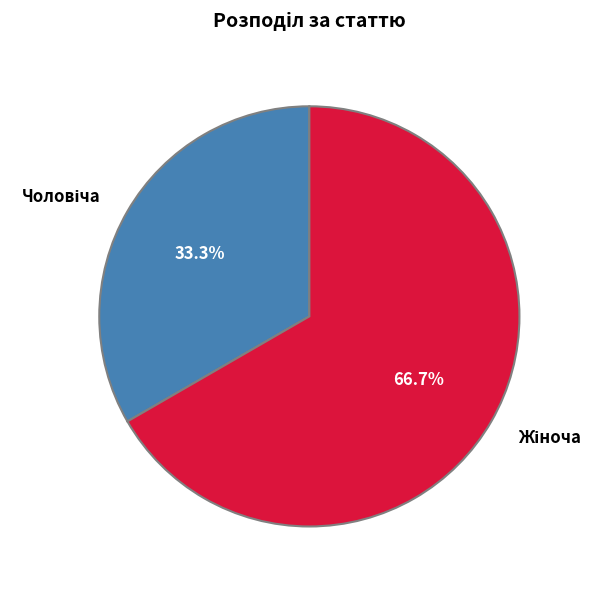

Is there a majority slice in this chart?

Yes